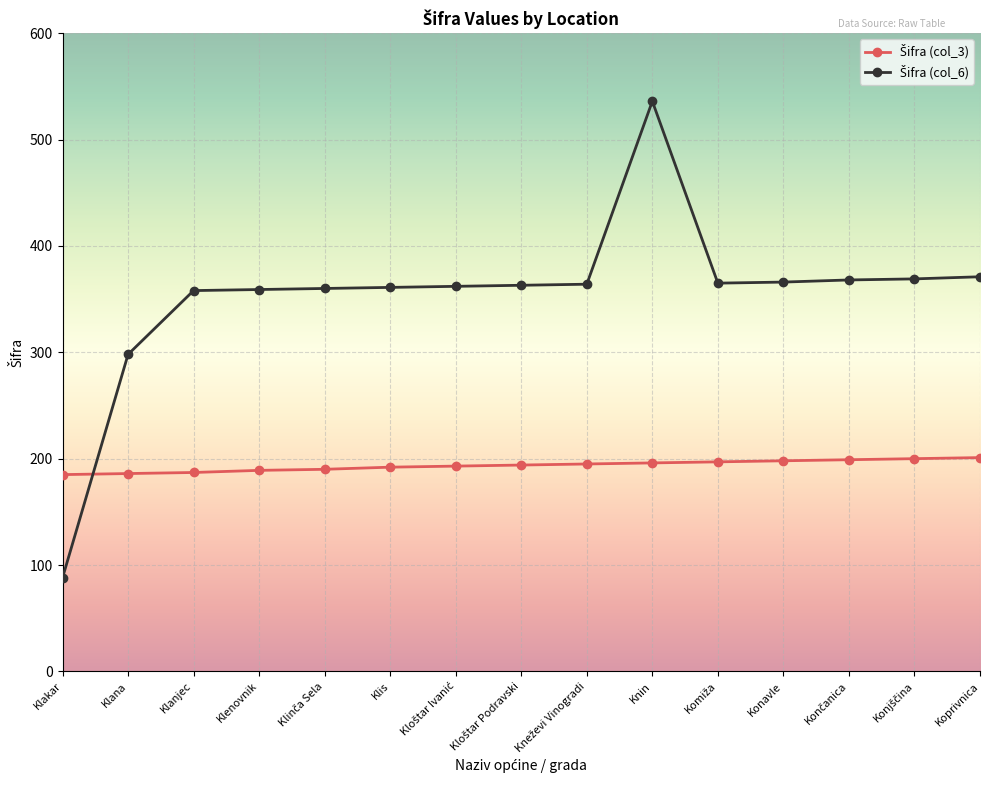

What is the label of the 4th point from the right?

Konavle